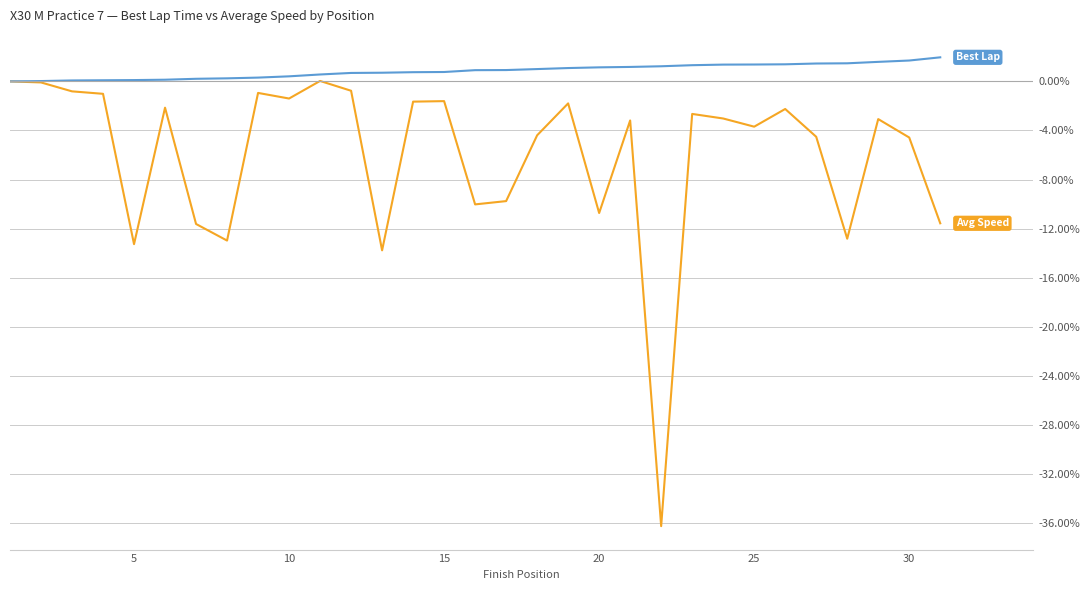

What is the smallest value displayed?

-36.3